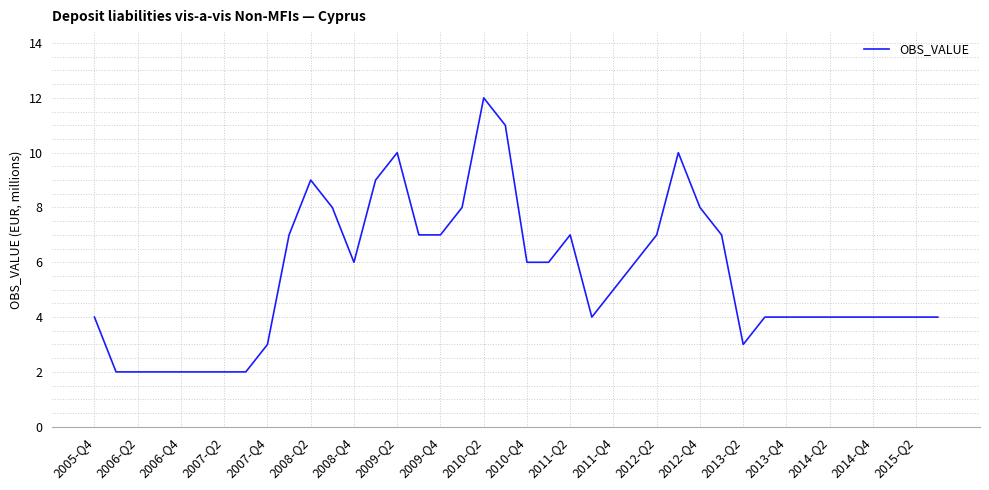

What is the maximum value shown in the chart?

12